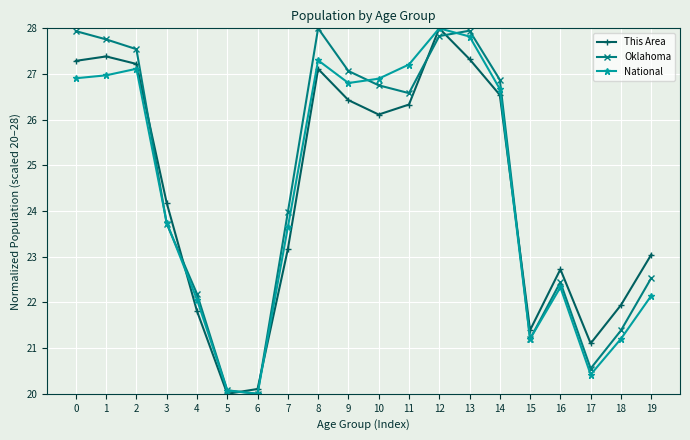

Is this an area chart (filled region under the line)?

No